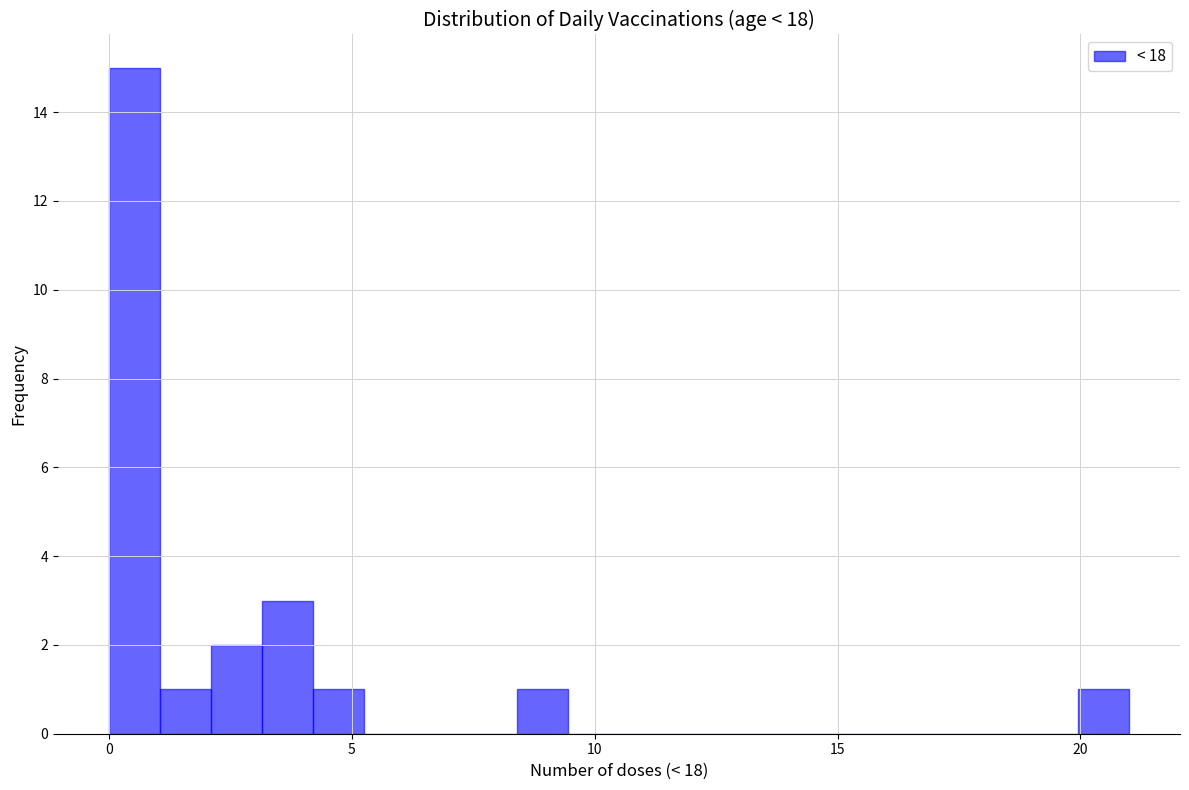

Around what value on the x-axis is the tallest bar? Give the approximate position of its centre, as read against the axis.

0.5